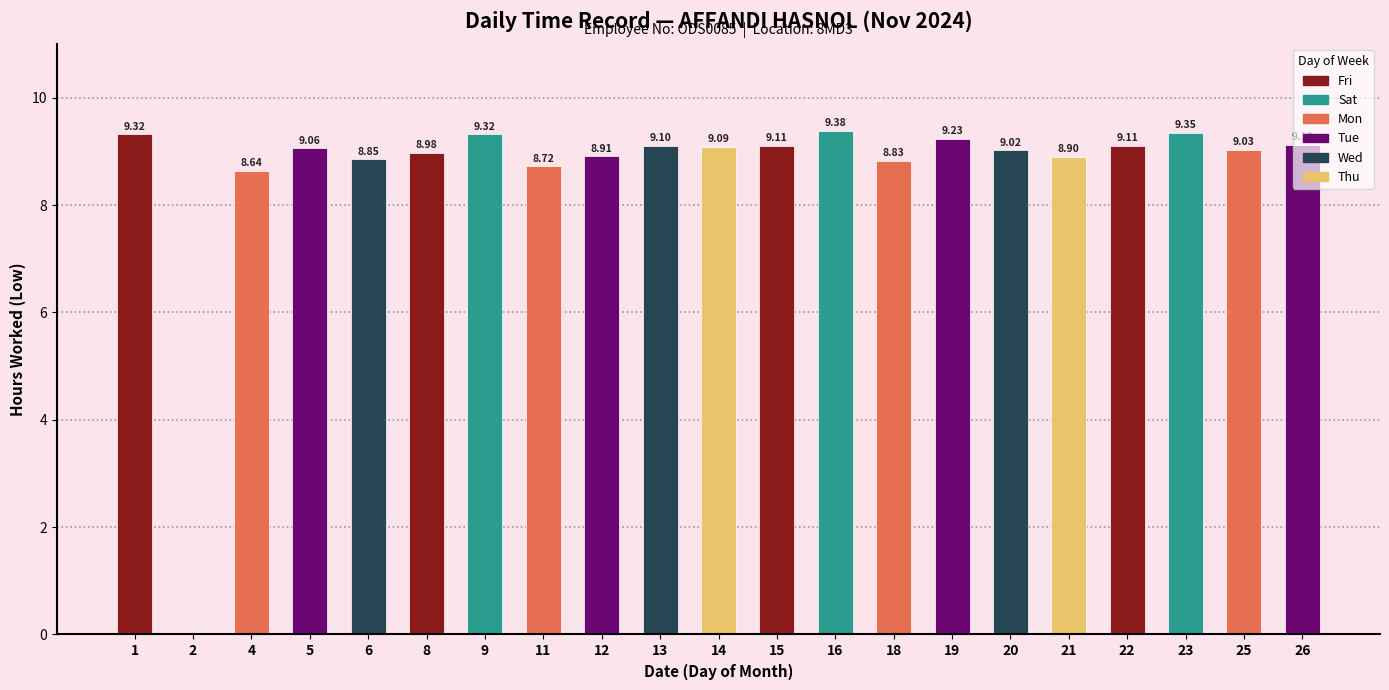

What is the difference between the values at 20 and 16?

0.4